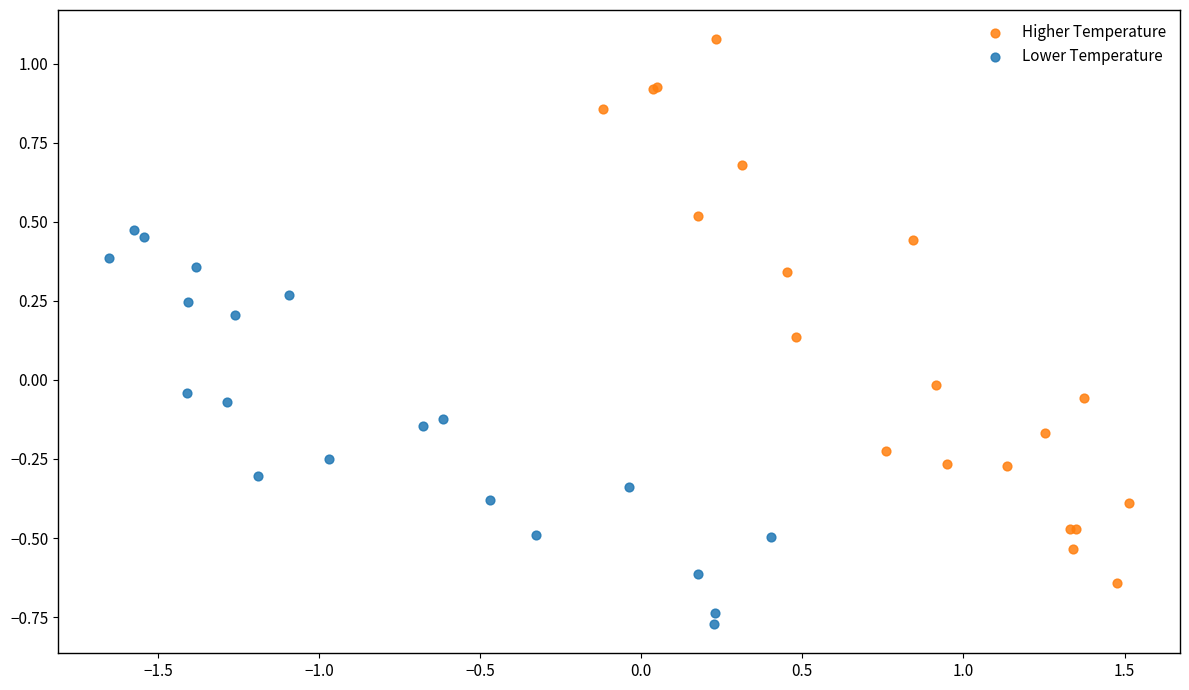

Which series reaches the maximum Y coordinate?

Higher Temperature